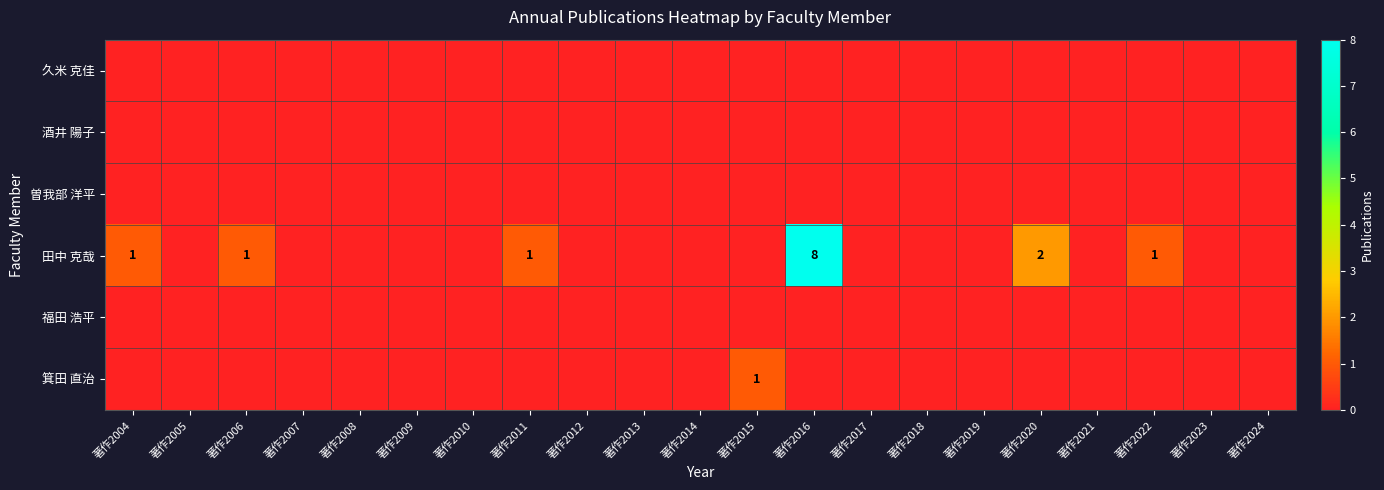

Between 著作2005 and 著作2015, which series saw the biggest shift?

箕田 直治